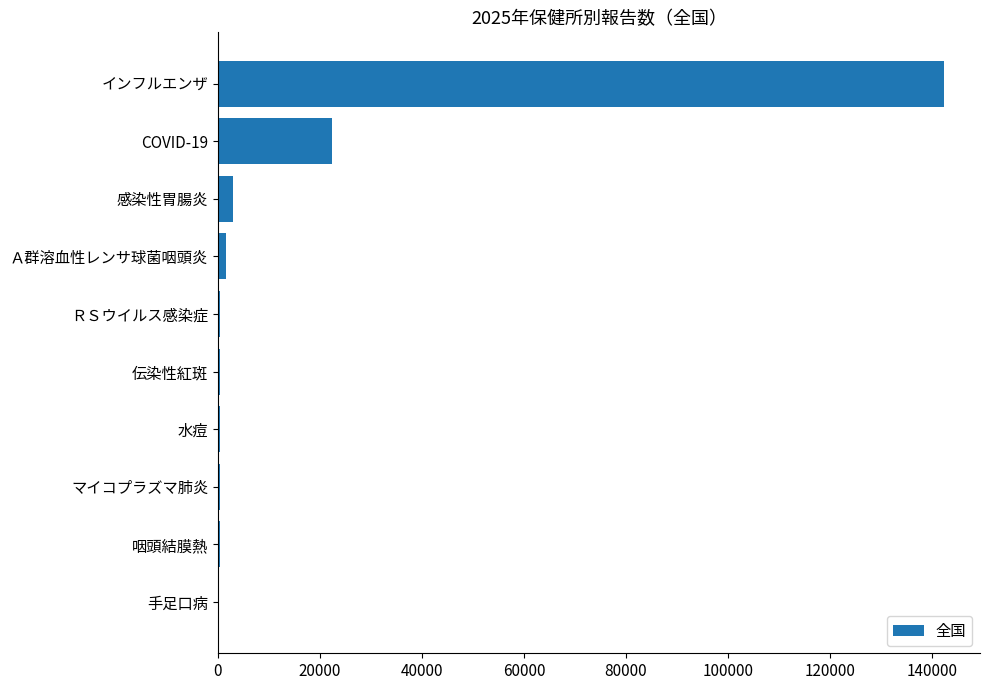

What is the greatest value displayed?

142308